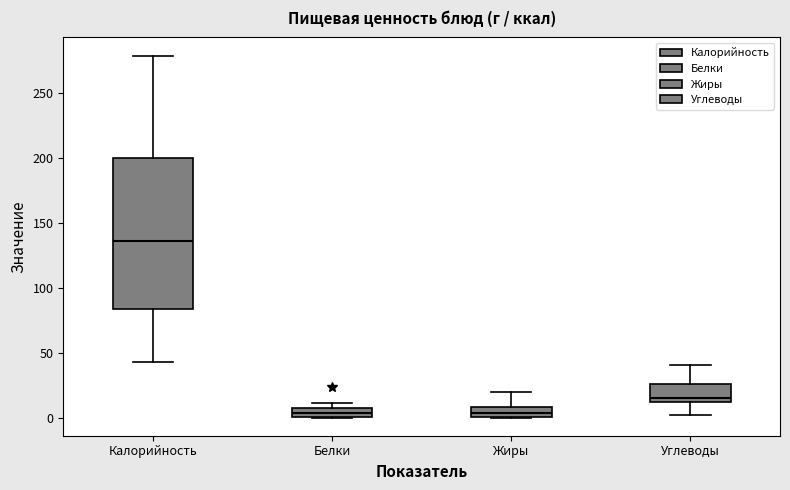

Which box is the tallest, from its lower edge to its upper edge?

Калорийность